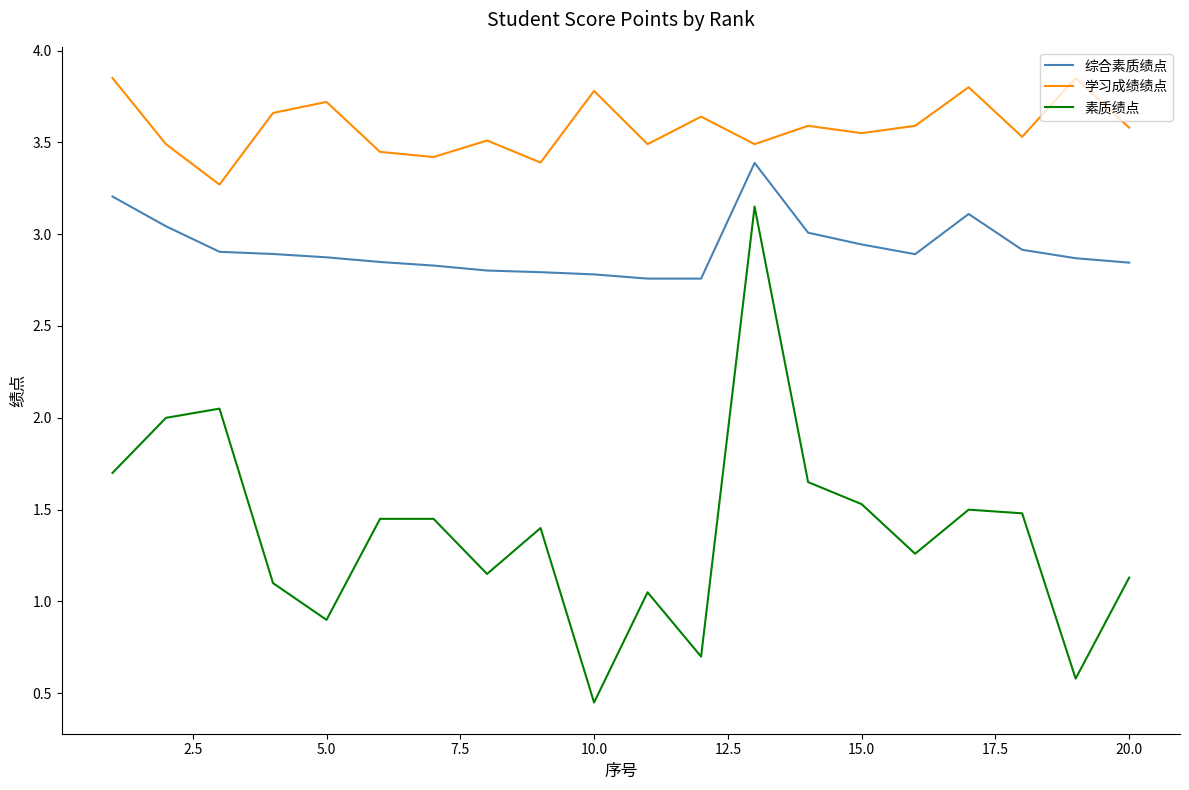

Rank the series by their average value, from lowest to highest.

素质绩点, 综合素质绩点, 学习成绩绩点